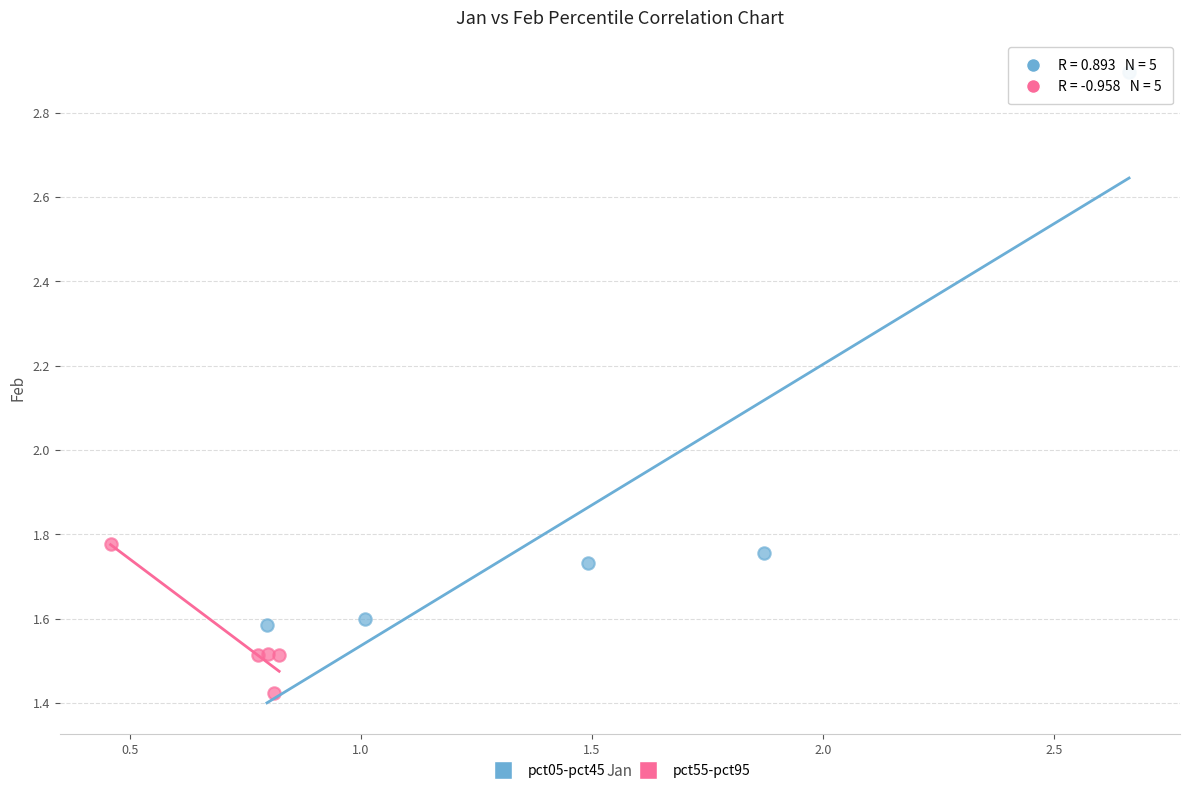

Which series has the widest spread of Y values?

pct05-pct45